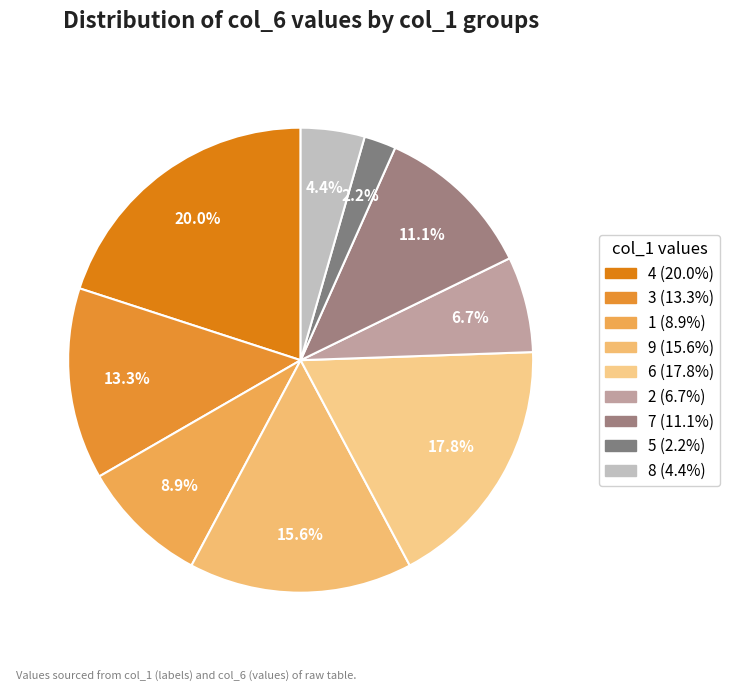

Which category has the biggest portion of the pie?

4